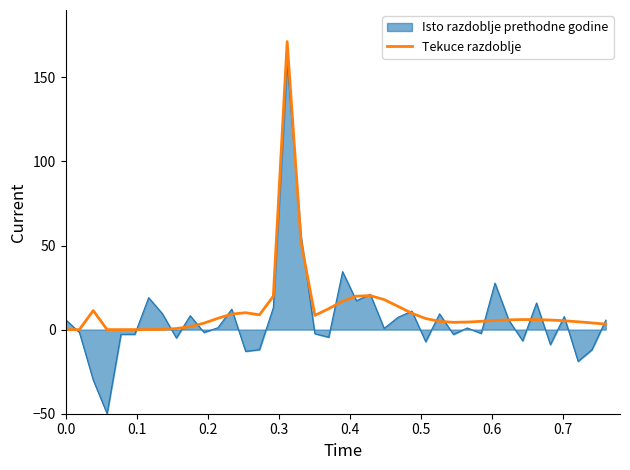

What is the maximum value shown in the chart?

171.2